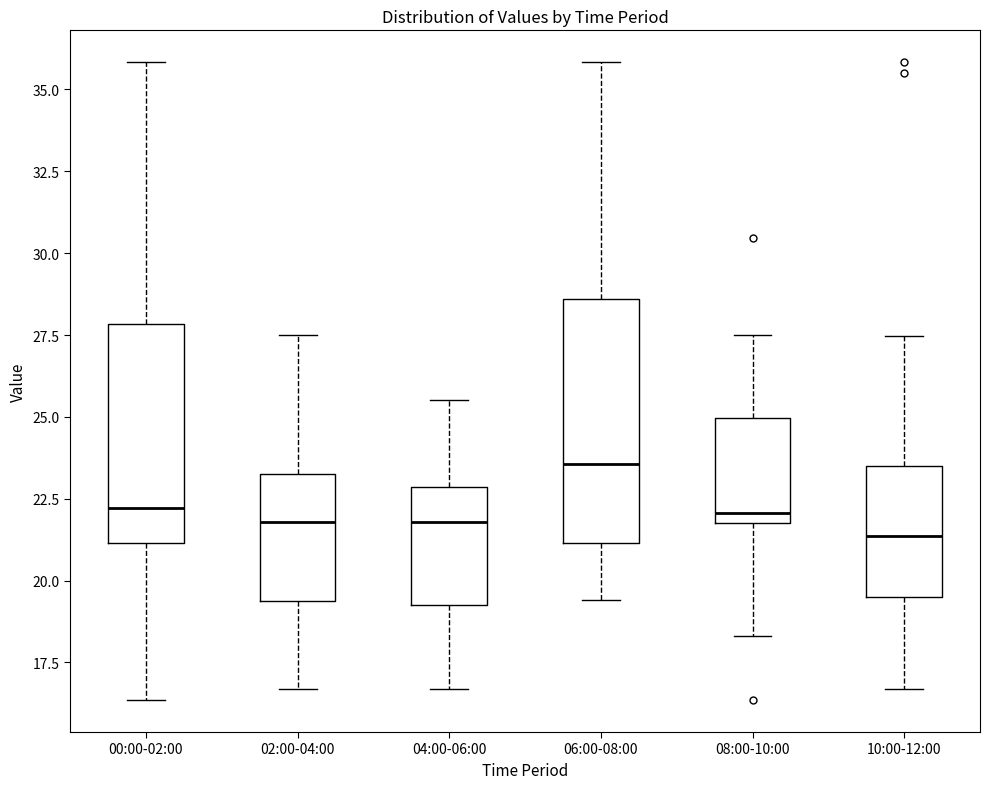

Reading left to right, transcribe this box plot: for each box, give where its median line is, the range the box spans, and where its two whiskers end, as read against the y-axis. The values are not printed on the chart, so give them approximately, as read against the axis.

00:00-02:00: median 22.0, box 21.0 to 28.0, whiskers 16.5 to 36.0
02:00-04:00: median 22.0, box 19.5 to 23.5, whiskers 16.5 to 27.5
04:00-06:00: median 22.0, box 19.0 to 23.0, whiskers 16.5 to 25.5
06:00-08:00: median 23.5, box 21.0 to 28.5, whiskers 19.5 to 36.0
08:00-10:00: median 22.0 (just above the box's lower edge), box 22.0 to 25.0, whiskers 18.5 to 27.5
10:00-12:00: median 21.5, box 19.5 to 23.5, whiskers 16.5 to 27.5